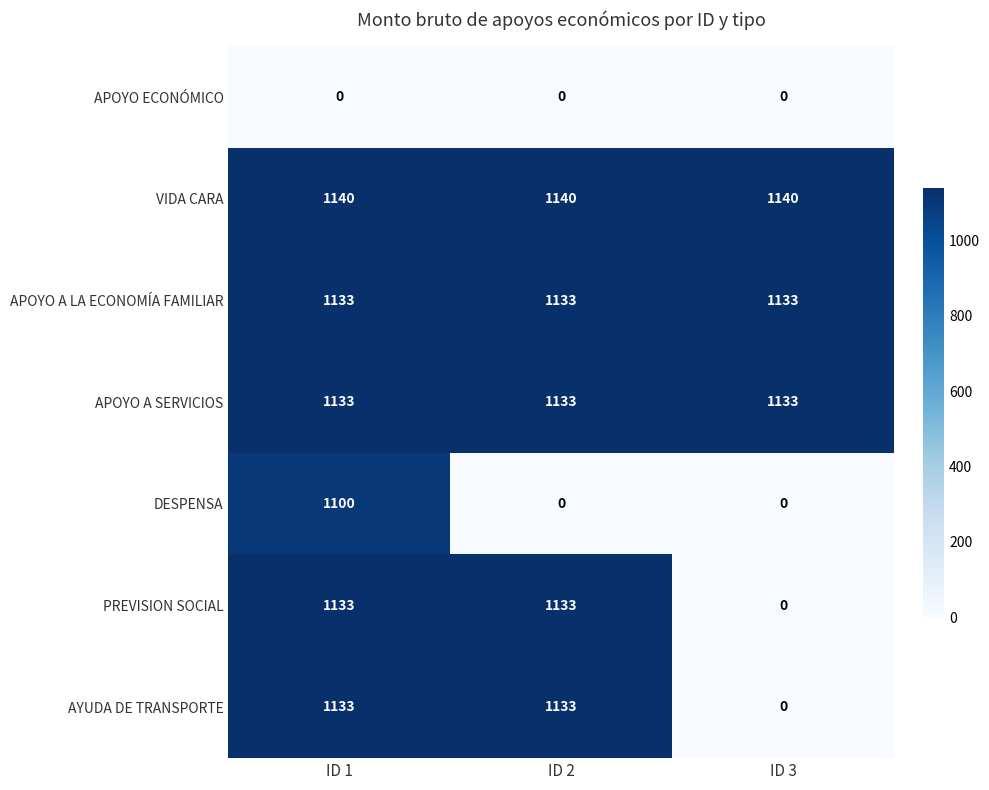

Reading right to left, extract all data points from this chart.

APOYO ECONÓMICO: 0	0	0
VIDA CARA: 1140	1140	1140
APOYO A LA ECONOMÍA FAMILIAR: 1133	1133	1133
APOYO A SERVICIOS: 1133	1133	1133
DESPENSA: 0	0	1100
PREVISION SOCIAL: 0	1133	1133
AYUDA DE TRANSPORTE: 0	1133	1133